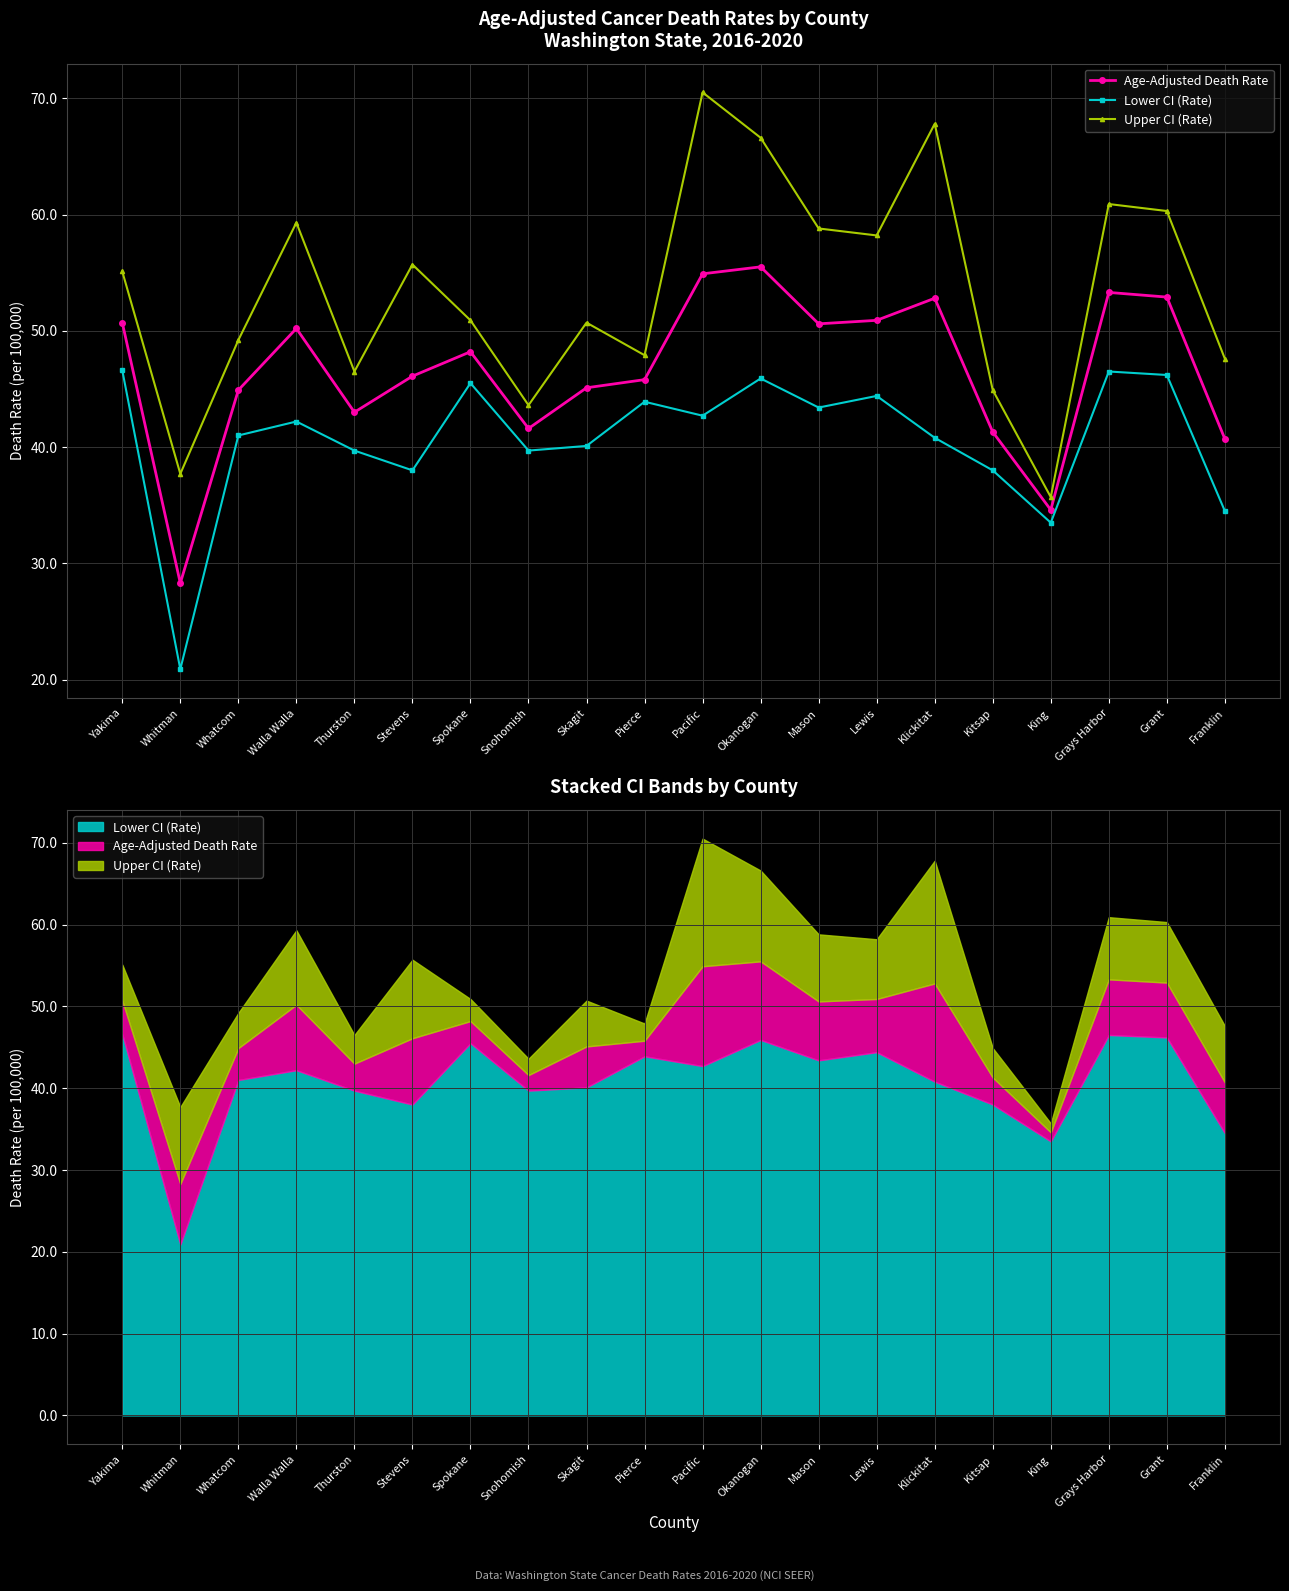

The value of Lower CI (Rate) at Whatcom is 58.1. True or false?

False